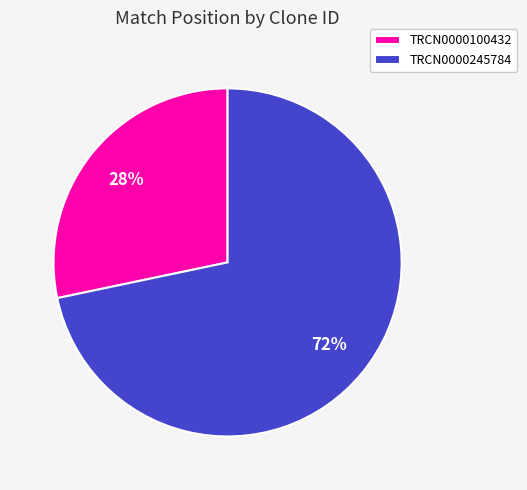

To the nearest percent, what percentage of the pie is TRCN0000100432?

28%